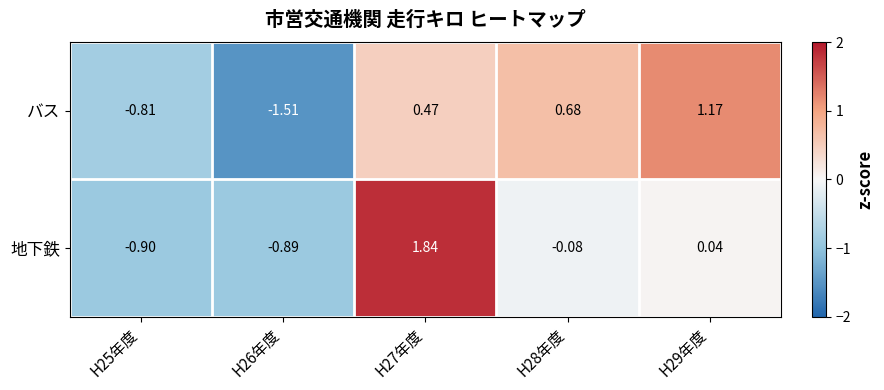

At which category does the chart reach its minimum across all series?

H26年度